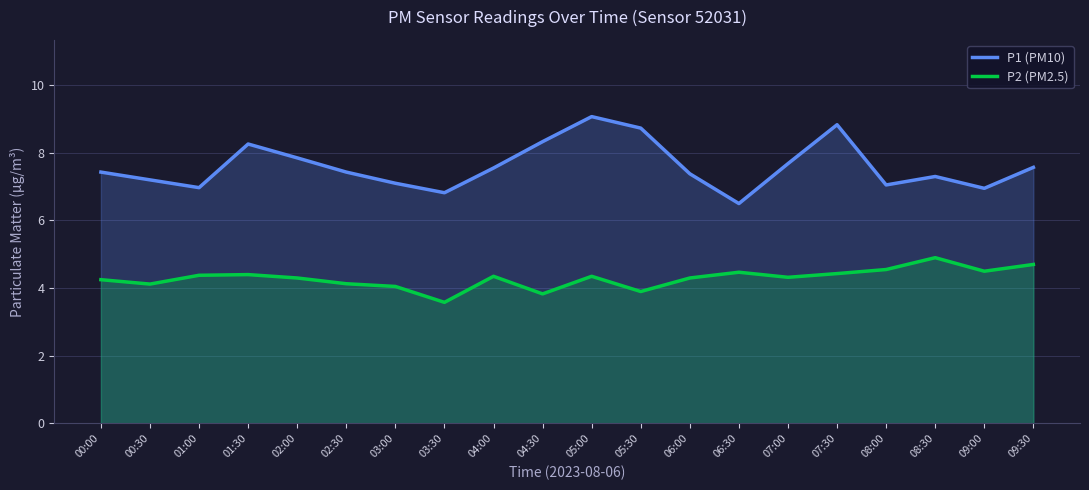

Where does the P2 (PM2.5) series first go above 4?

00:00